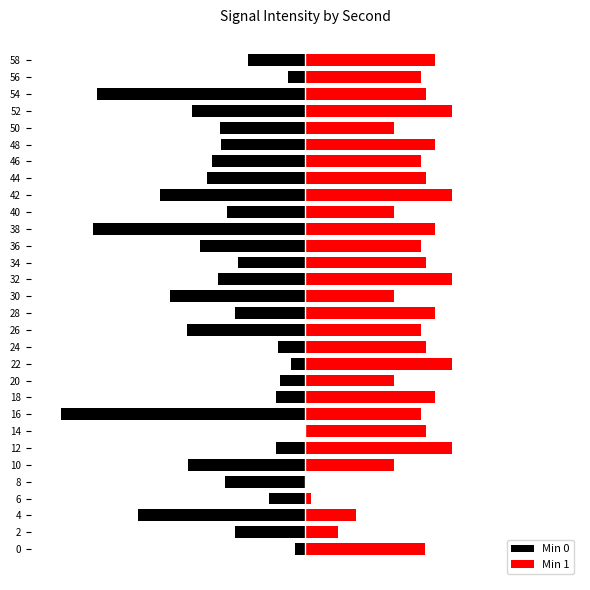

How many negative values does the Min 0 series have?

29